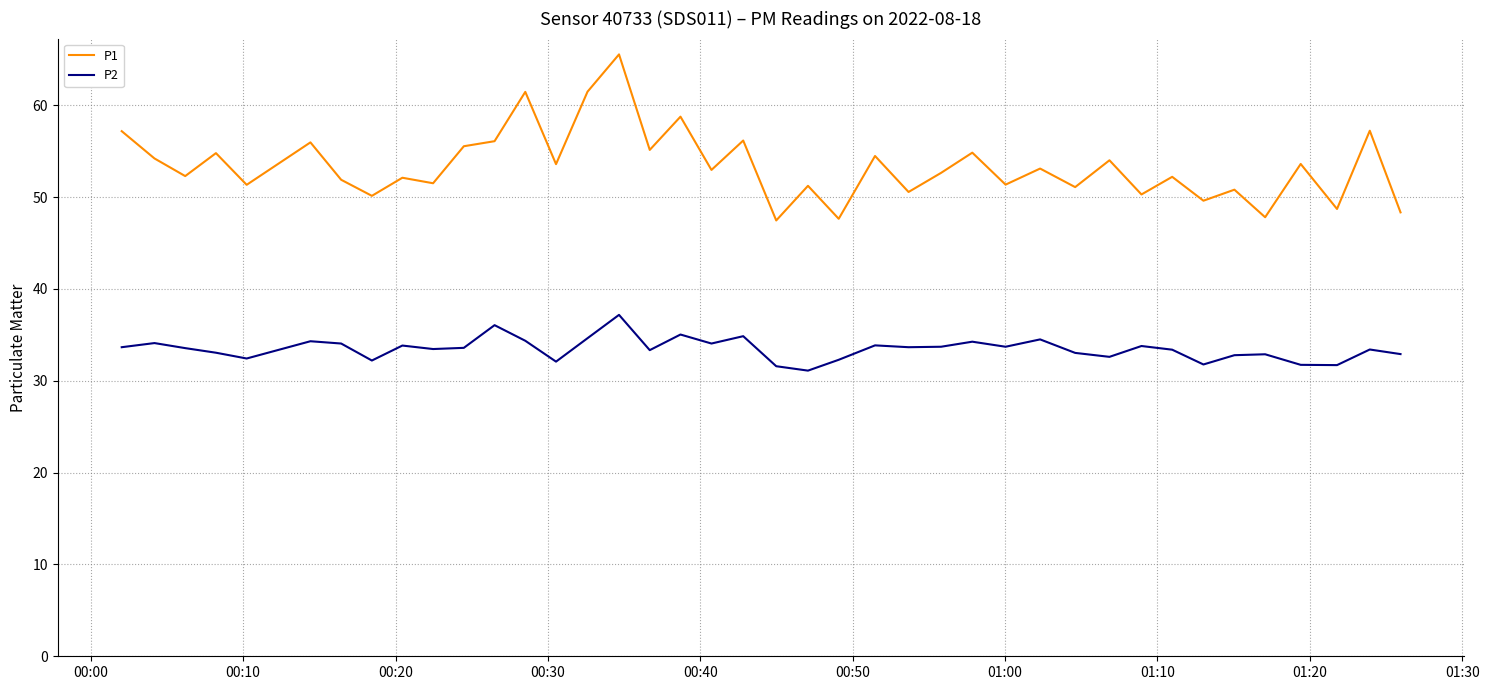

What is the difference between the maximum and minimum values in the P1 series?

18.1